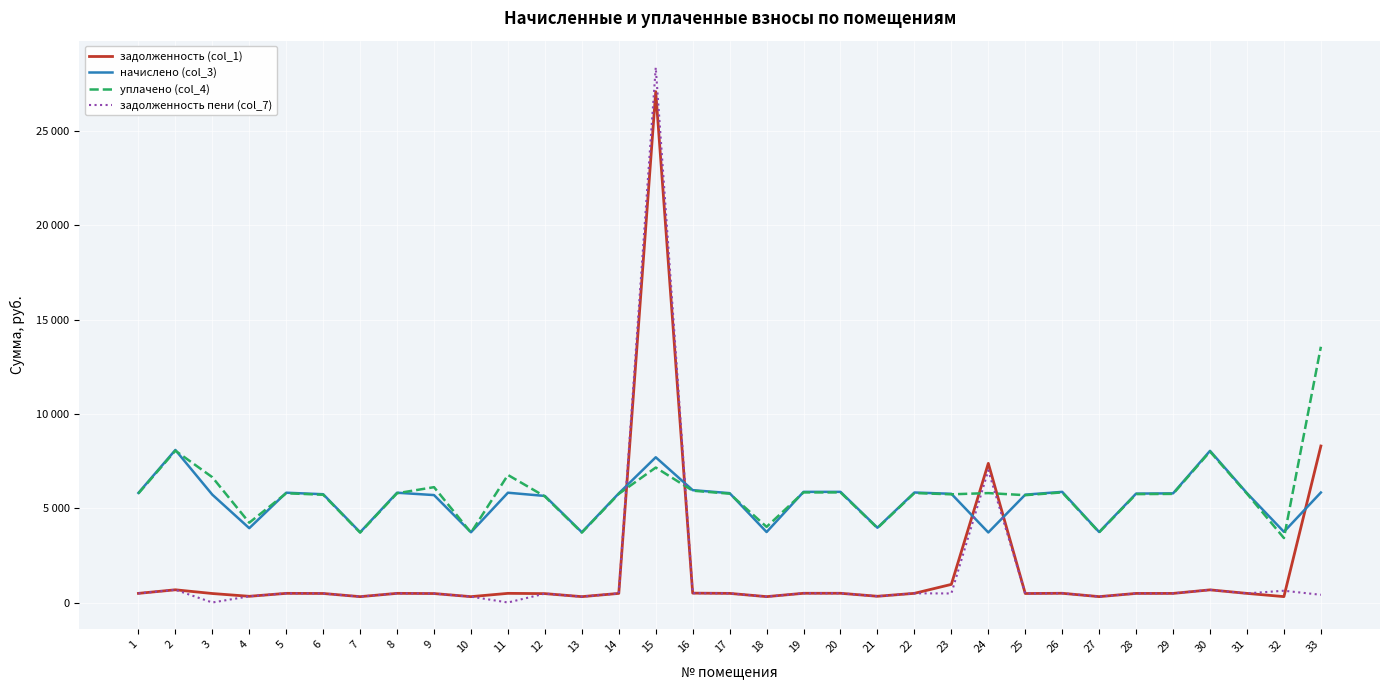

Which series ends up on top after the final intersection of задолженность пени (col_7) and уплачено (col_4)?

уплачено (col_4)